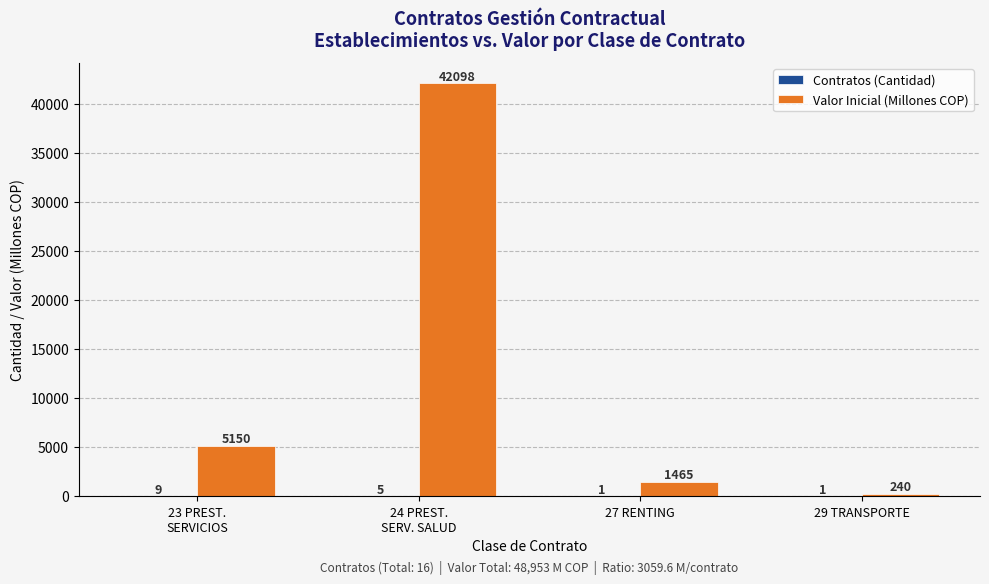

Are the bars horizontal?

No